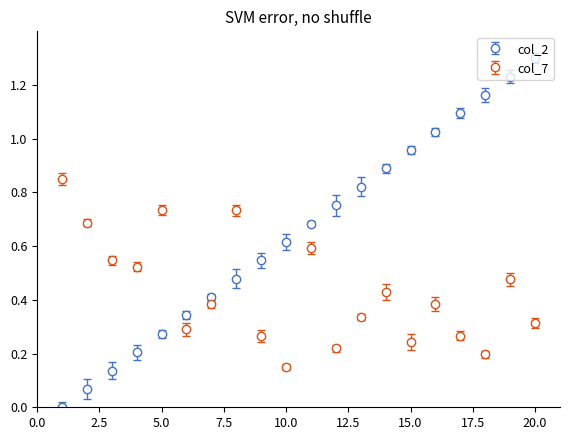

Which series has the widest spread of values?

col_2